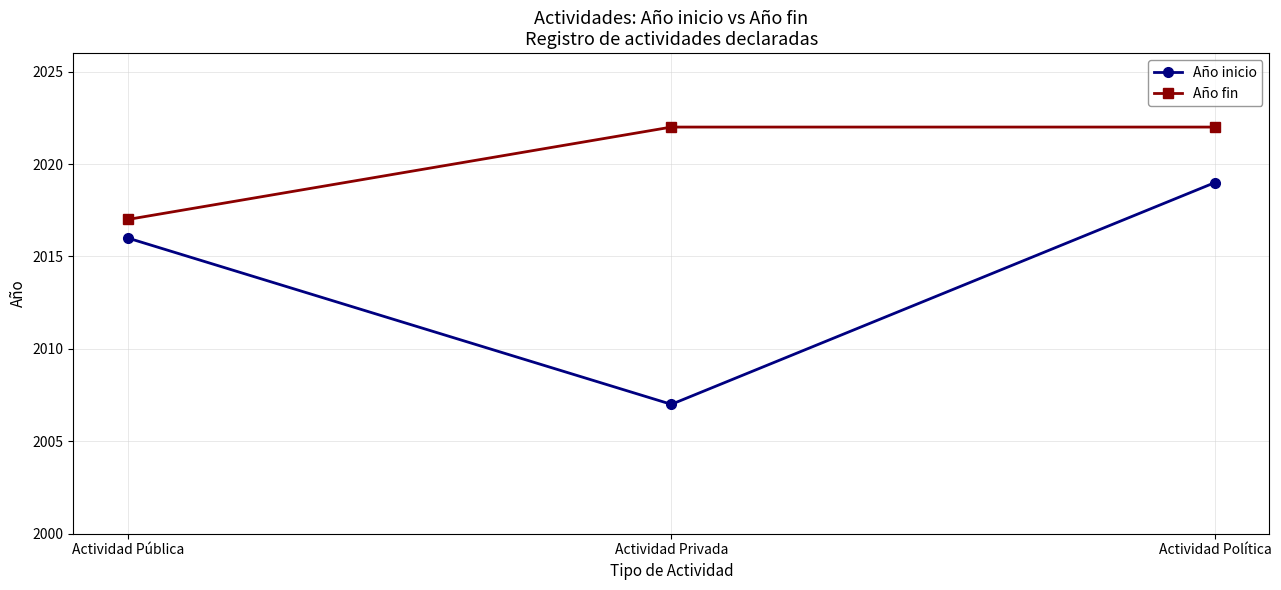

Between Actividad Pública and Actividad Privada, which series saw the biggest shift?

Año inicio